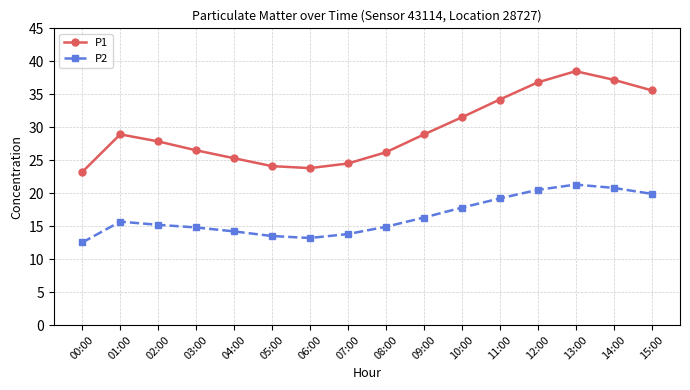

What is the total value across all series at 14:00?

58.0